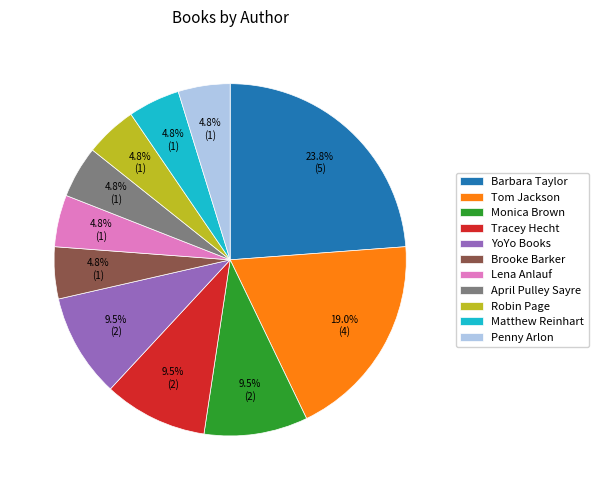

Between YoYo Books and Lena Anlauf, which is larger?

YoYo Books